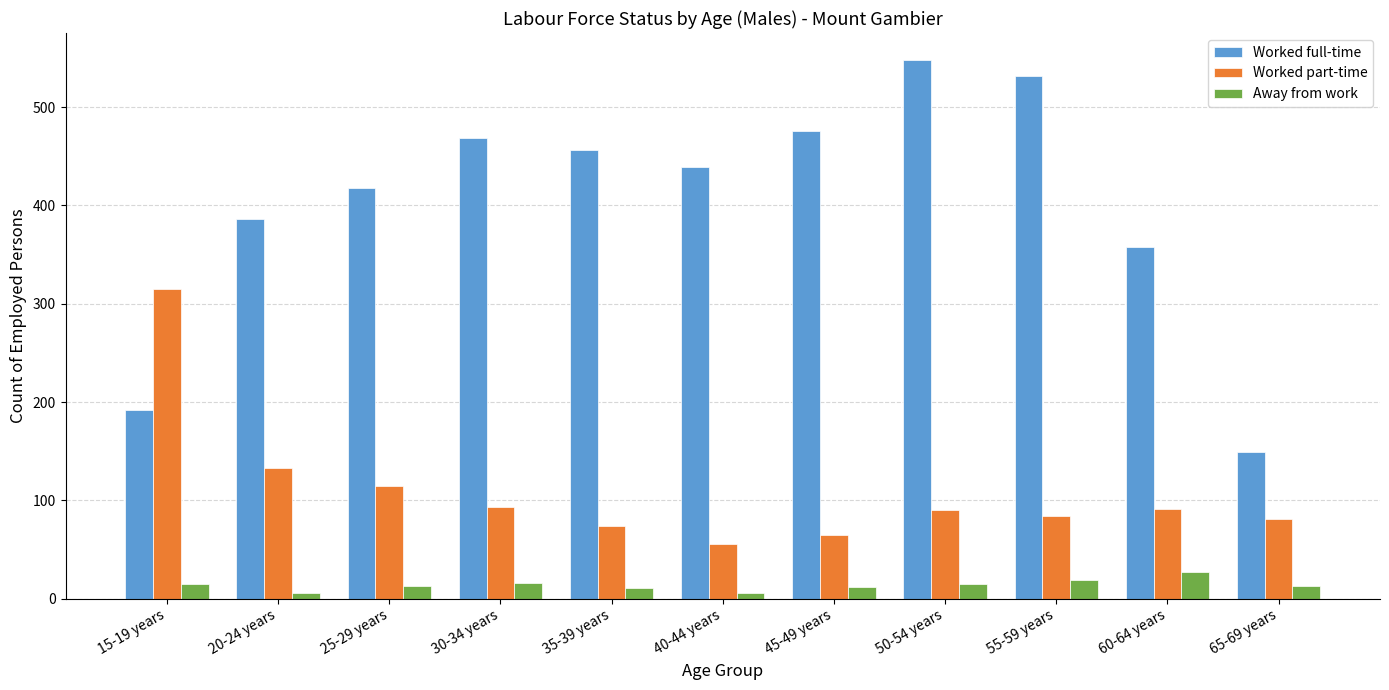

How many values in the Worked full-time series are below 439?

5